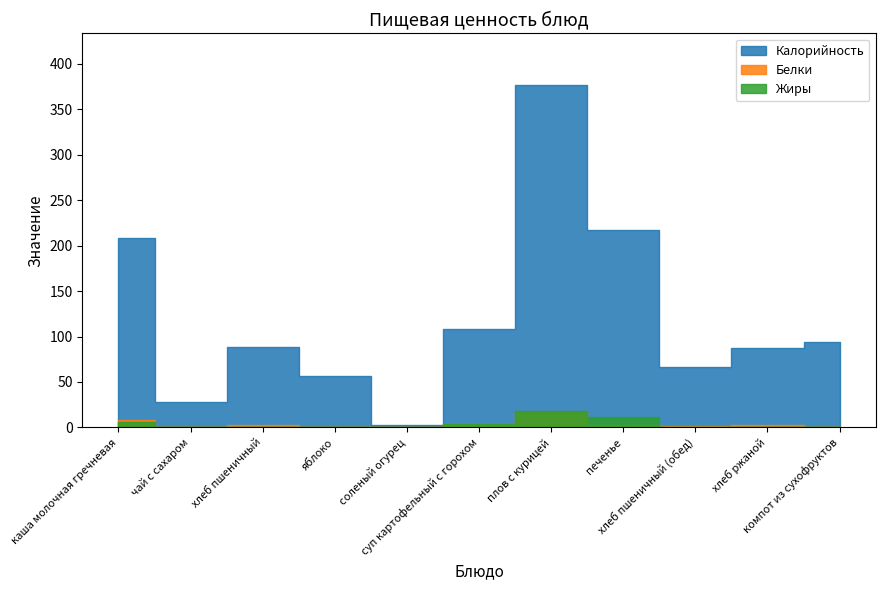

At which label does Белки reach its peak?

плов с курицей